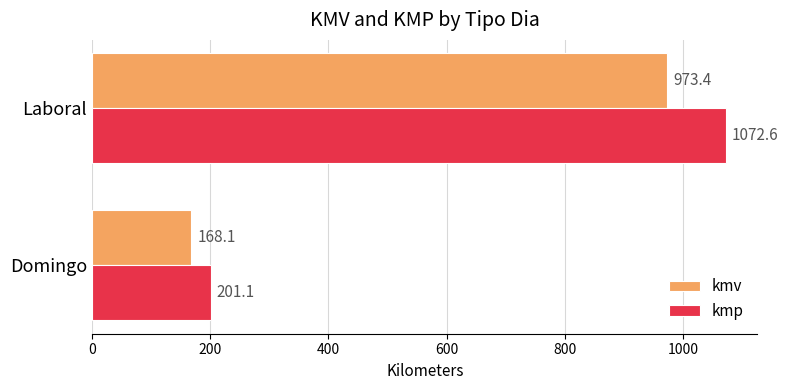

Rank the series by their maximum value, from highest to lowest.

kmp, kmv